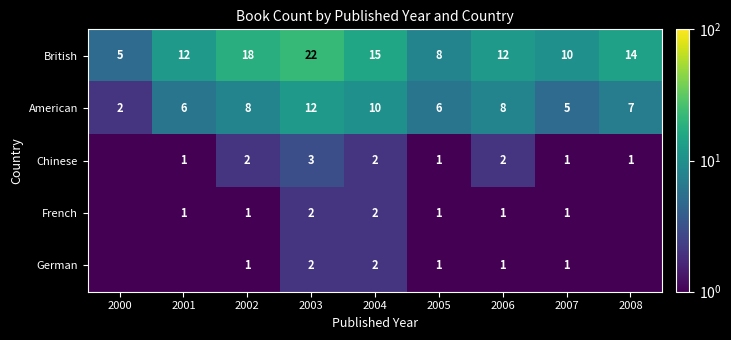

Is the value of Chinese at 2004 greater than the value of German at 2005?

Yes